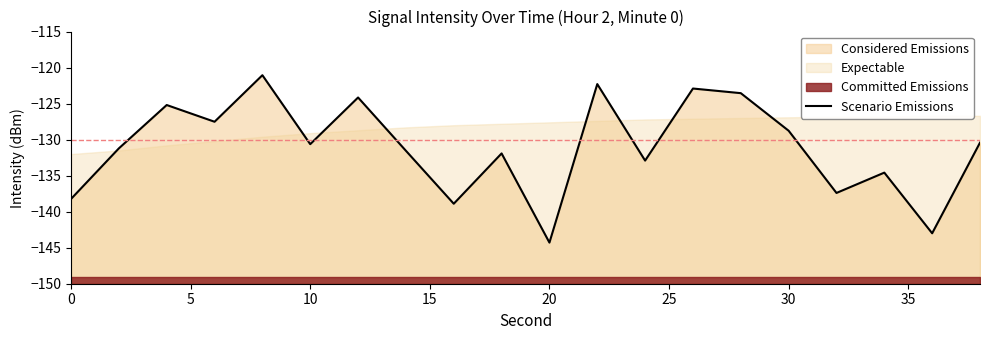

How many data points are above -130?

8